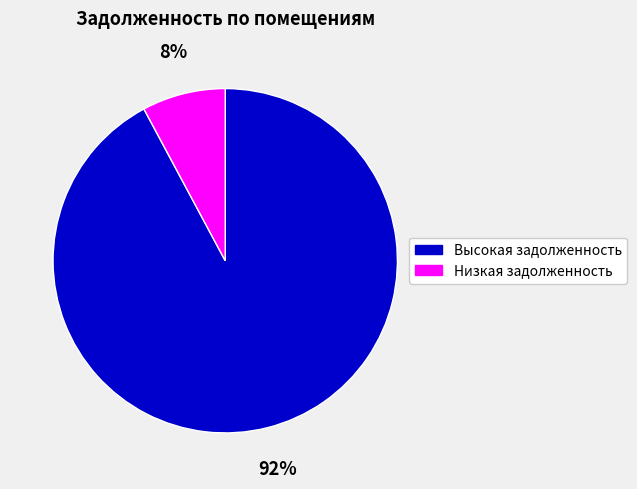

How many segments does this pie chart have?

2